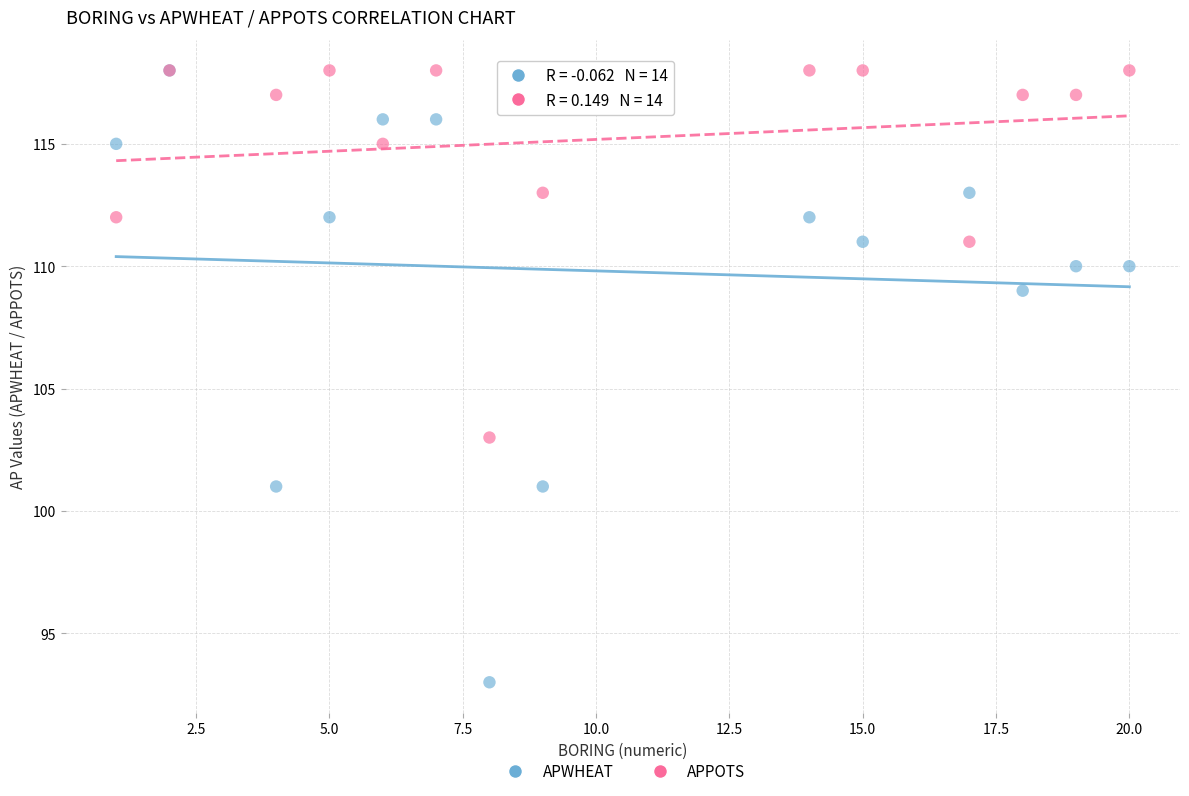

In the APWHEAT series, what Y value is closest to 105?

101